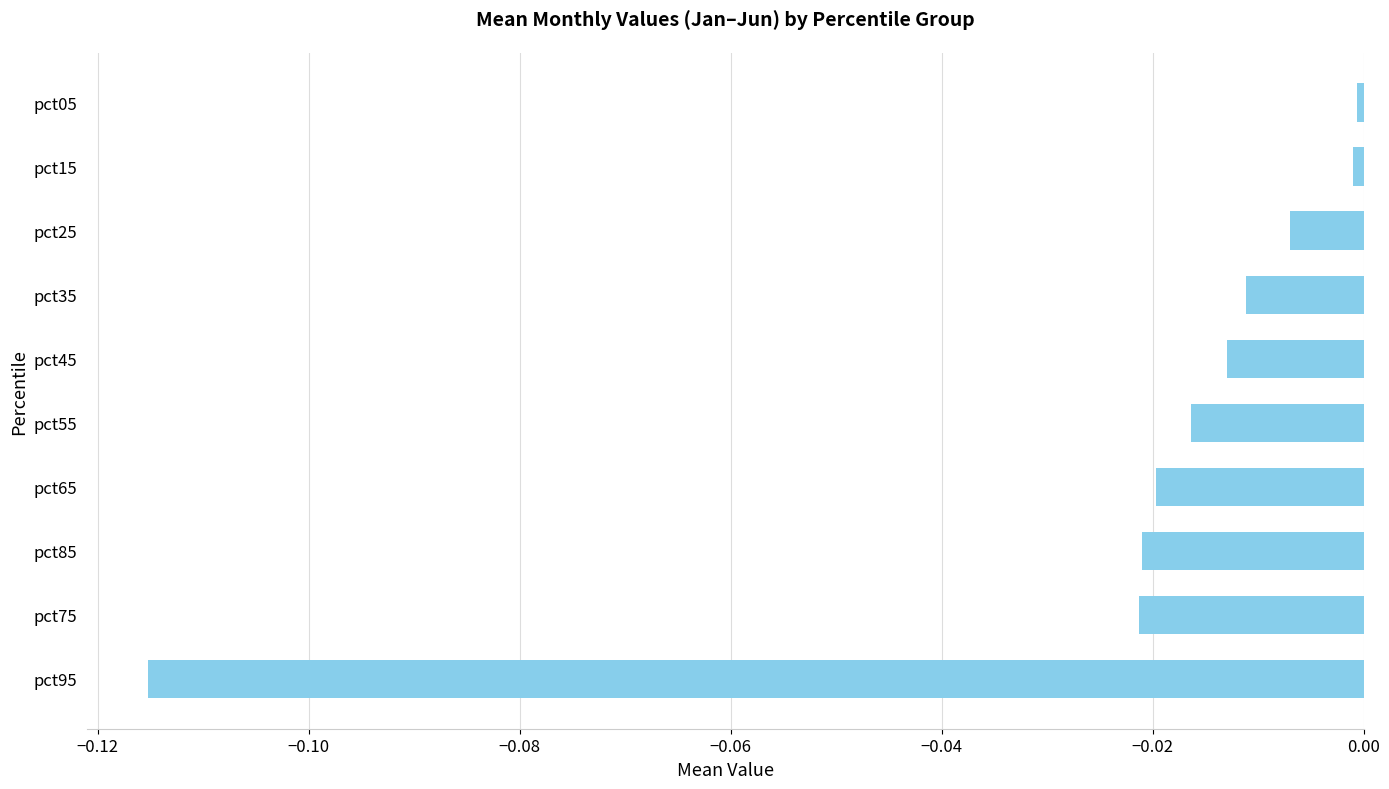

How many series are shown in this chart?

1